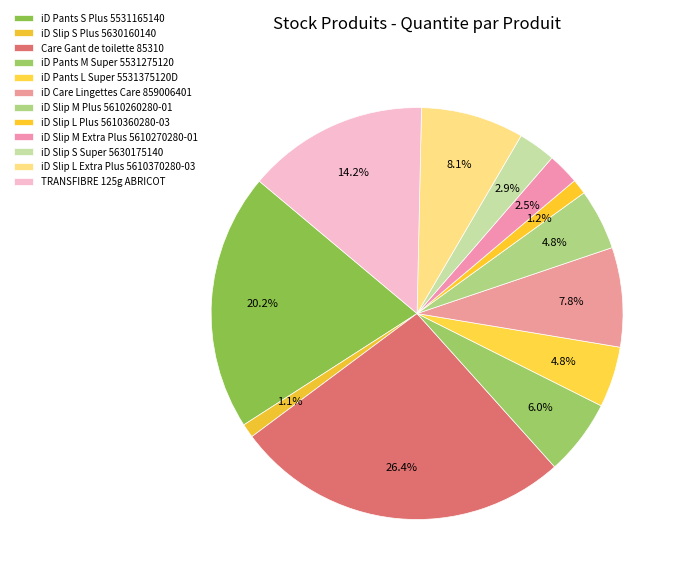

Do iD Pants S Plus 5531165140 and TRANSFIBRE 125g ABRICOT together represent more than half of the pie?

No